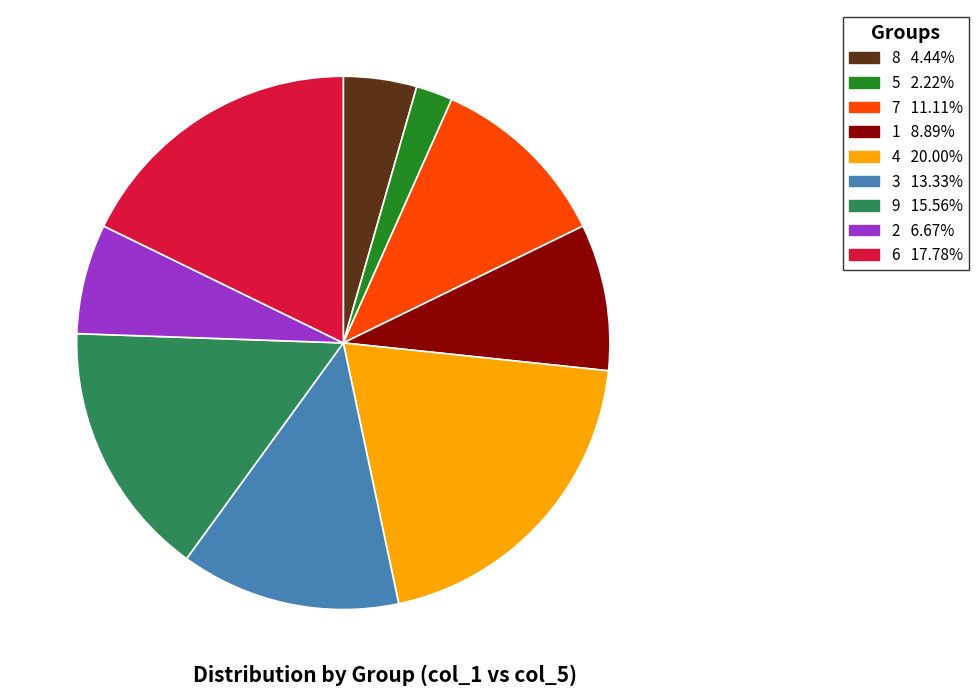

Which has a higher value, 9 or 8?

9